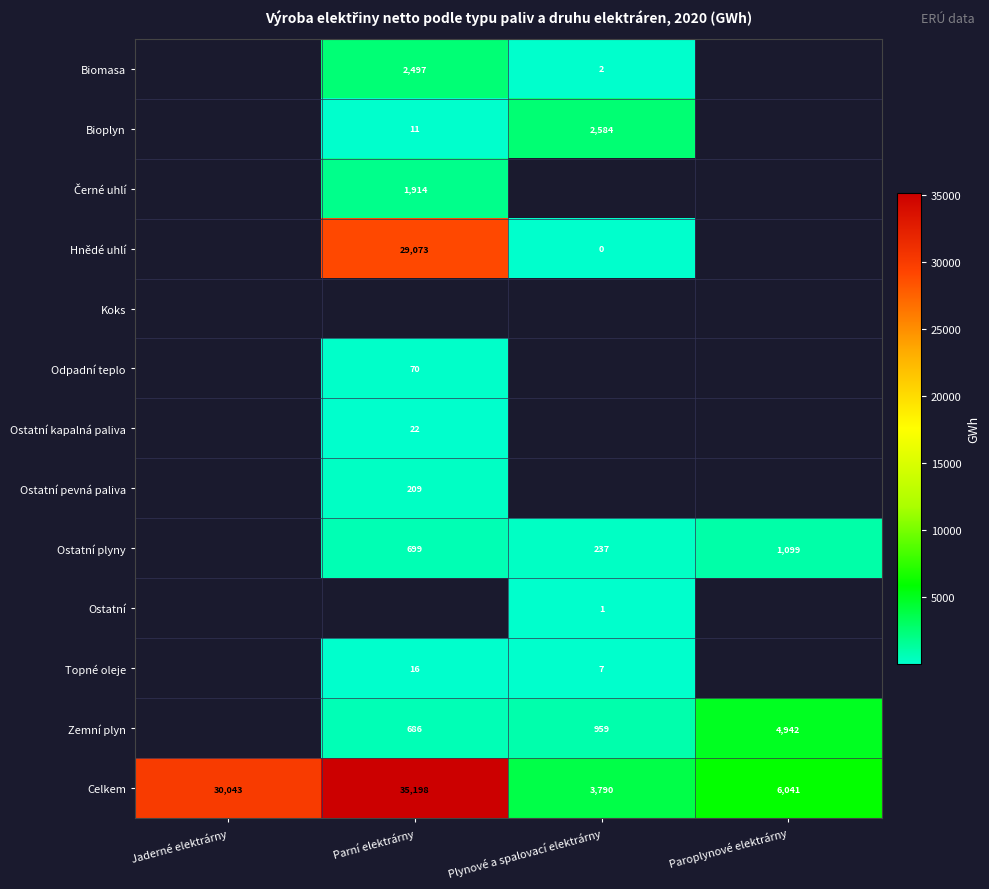

Which has a higher value, Plynové a spalovací elektrárny or Parní elektrárny?

Parní elektrárny